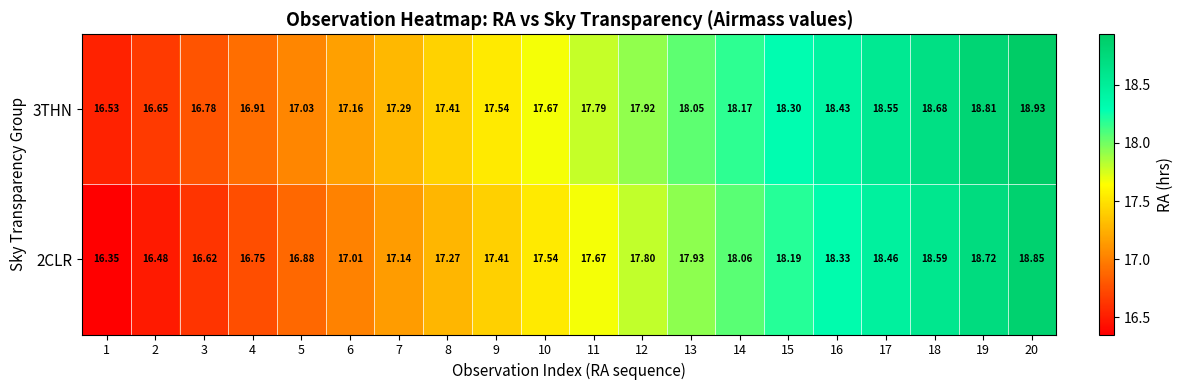

Which category has the lowest value across all series?

1